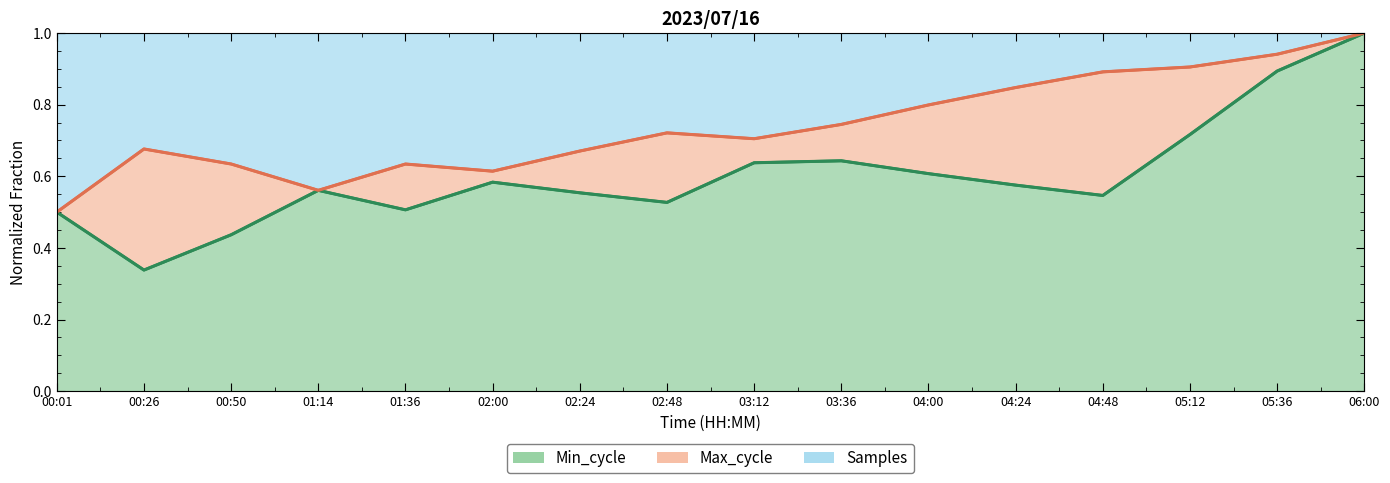

What is the approximate value of Max_cycle at 01:36?

0.6